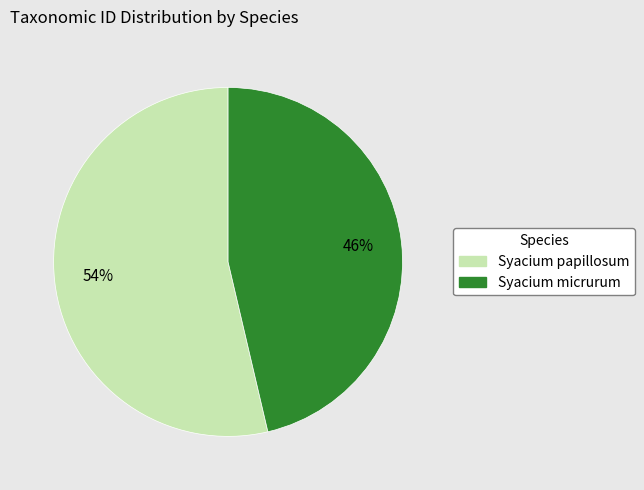

Count the number of slices in the pie.

2